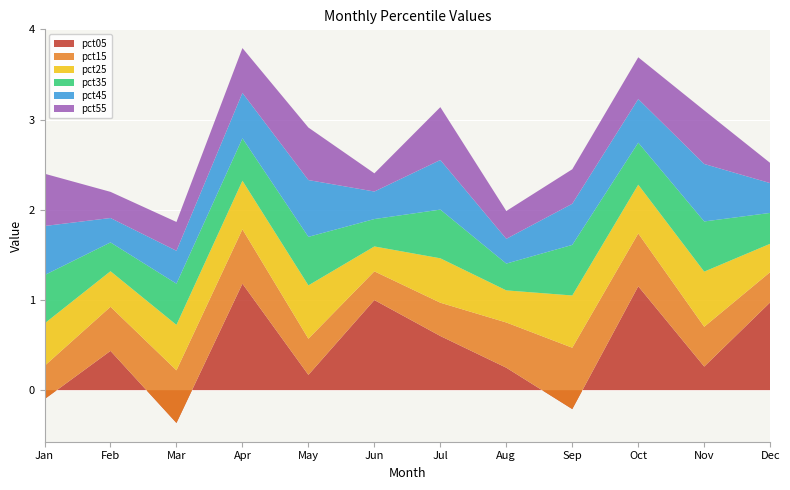

Reading right to left, what are all the values shown in this chart?

pct05: Dec=1.0	Nov=0.3	Oct=1.2	Sep=-0.2	Aug=0.2	Jul=0.6	Jun=1.0	May=0.2	Apr=1.2	Mar=-0.4	Feb=0.4	Jan=-0.1
pct15: Dec=0.3	Nov=0.4	Oct=0.6	Sep=0.7	Aug=0.5	Jul=0.4	Jun=0.3	May=0.4	Apr=0.6	Mar=0.6	Feb=0.5	Jan=0.4
pct25: Dec=0.3	Nov=0.6	Oct=0.5	Sep=0.6	Aug=0.4	Jul=0.5	Jun=0.3	May=0.6	Apr=0.5	Mar=0.5	Feb=0.4	Jan=0.5
pct35: Dec=0.3	Nov=0.6	Oct=0.5	Sep=0.6	Aug=0.3	Jul=0.5	Jun=0.3	May=0.5	Apr=0.5	Mar=0.5	Feb=0.3	Jan=0.5
pct45: Dec=0.3	Nov=0.6	Oct=0.5	Sep=0.5	Aug=0.3	Jul=0.5	Jun=0.3	May=0.6	Apr=0.5	Mar=0.4	Feb=0.3	Jan=0.5
pct55: Dec=0.2	Nov=0.6	Oct=0.5	Sep=0.4	Aug=0.3	Jul=0.6	Jun=0.2	May=0.6	Apr=0.5	Mar=0.3	Feb=0.3	Jan=0.6